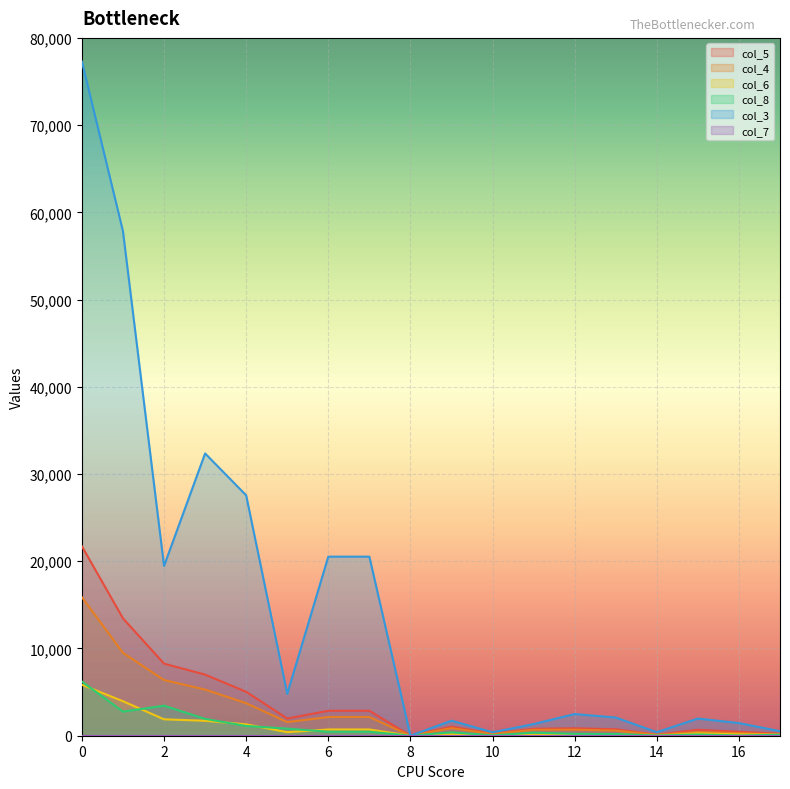

True or false: col_4 and col_5 intersect in this chart.

False